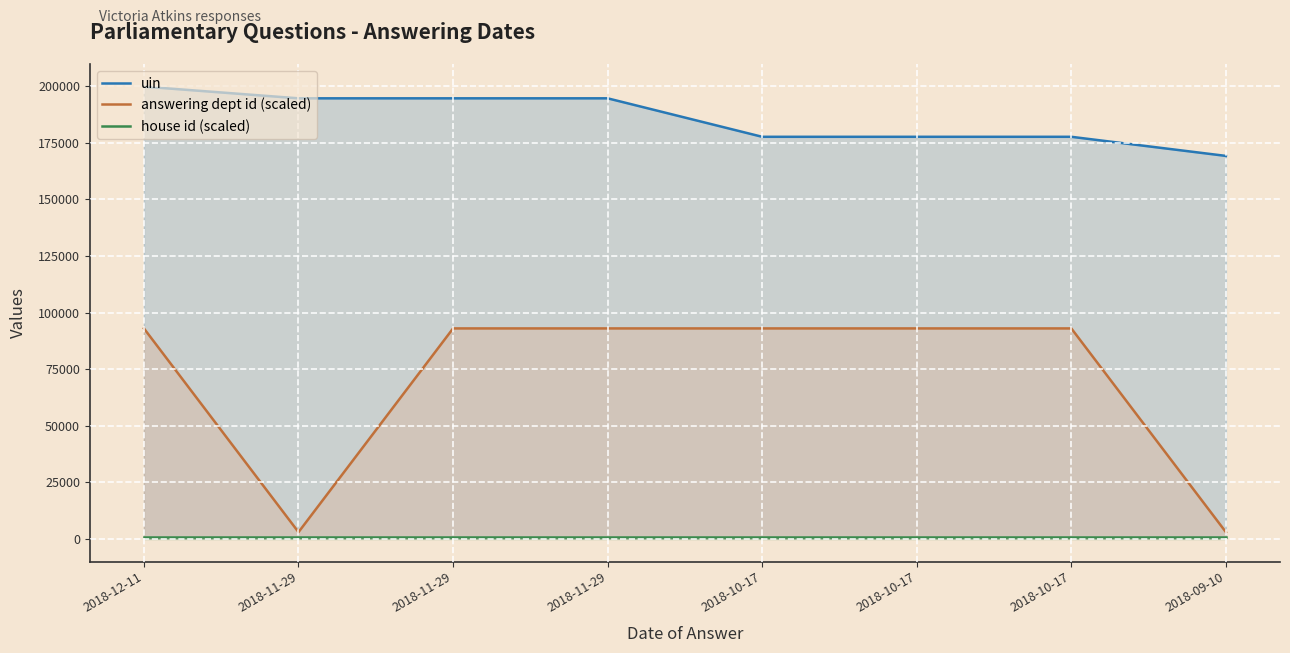

True or false: uin has more than 1 points higher than both neighbors.

True